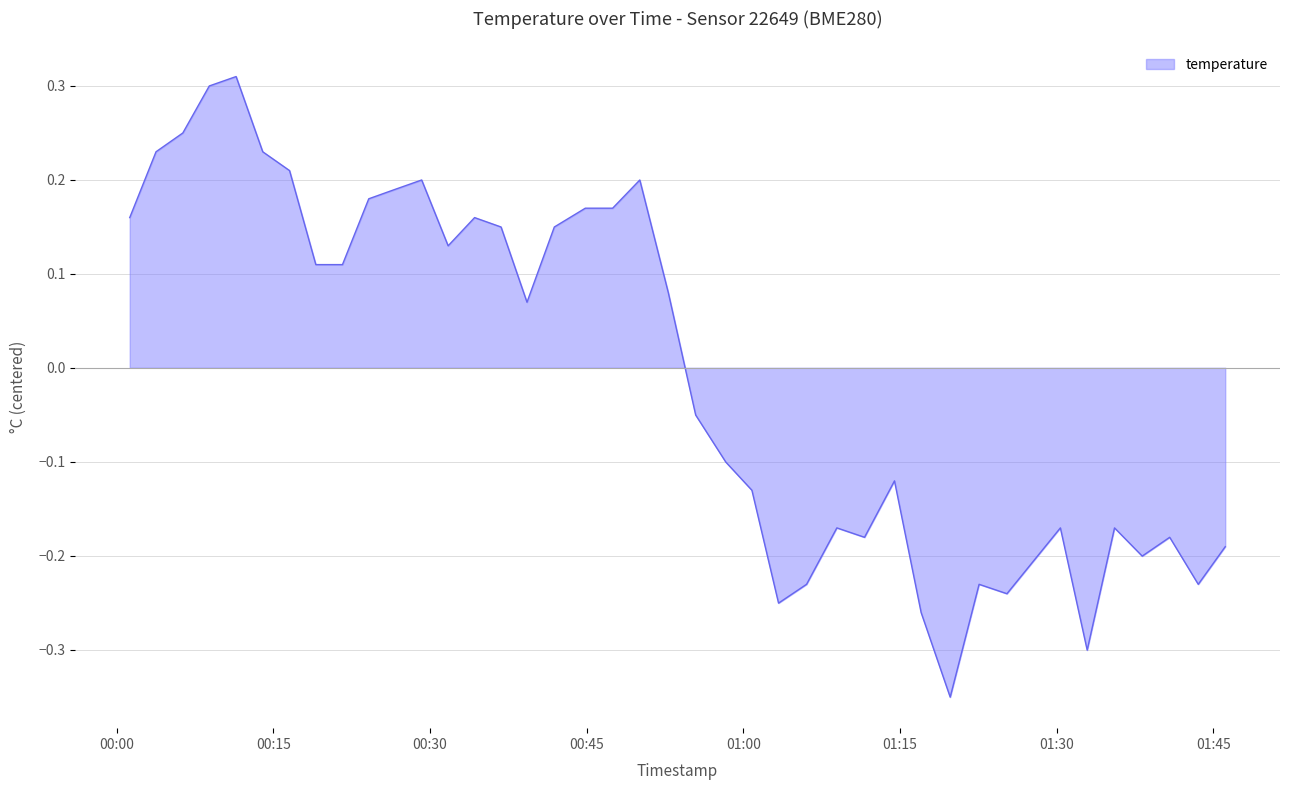

True or false: the data shows 0.1 at 01:45.

False